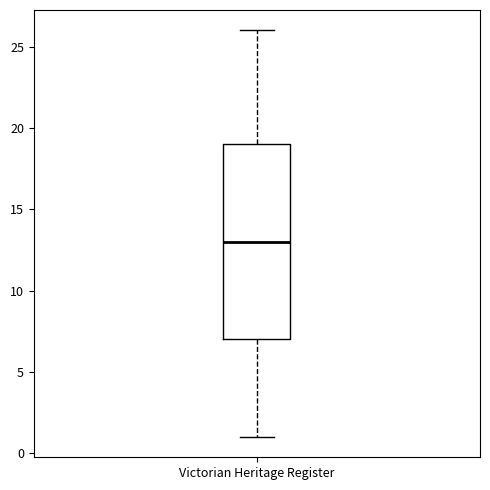

Read this box plot against the y-axis: the position of the median line, the range covered by the box, and the ends of both whiskers. The values are not printed on the chart, so give them approximately, as read against the axis.

median 13, box 7 to 19, whiskers 1 to 26